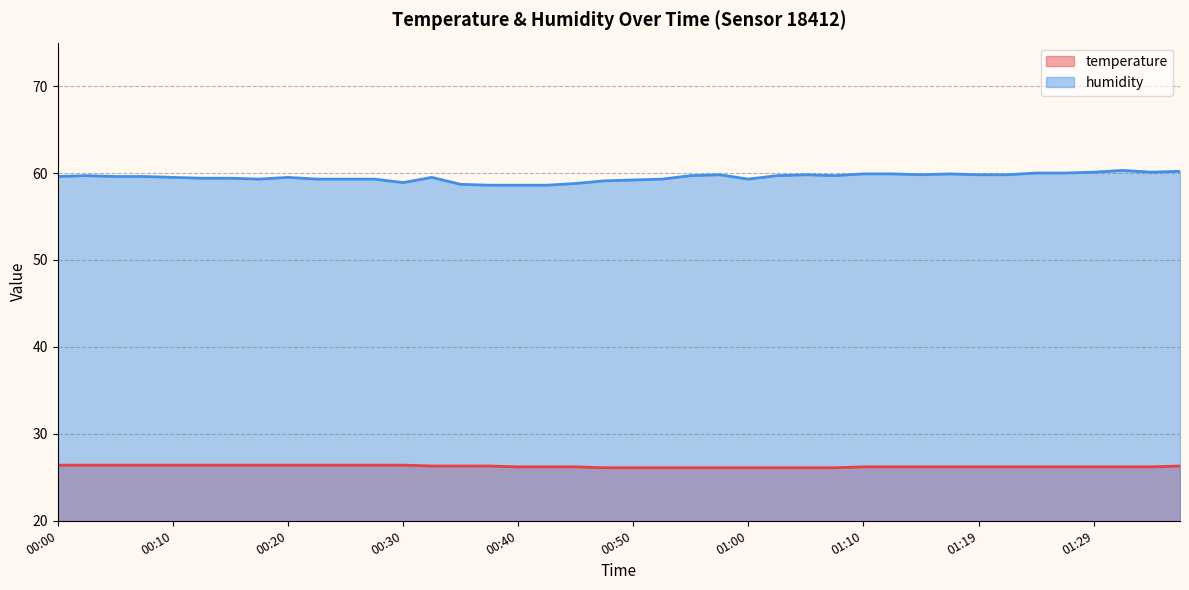

Between 01:34 and 01:37, which series saw the biggest shift?

temperature